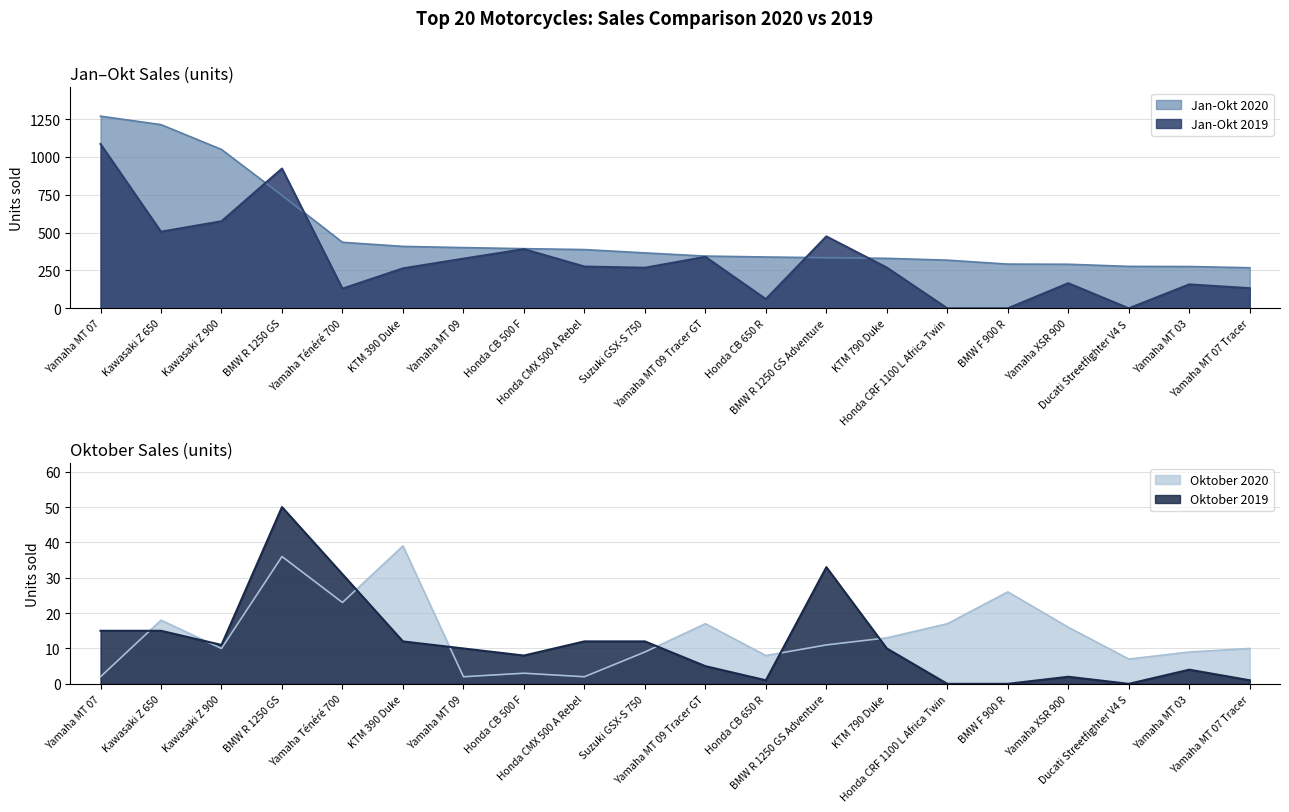

What position from the right is Ducati Streetfighter V4 S?

3